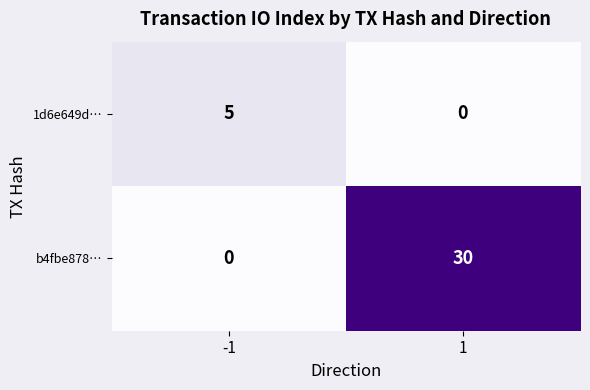

Which series has the largest total across all categories?

b4fbe878…